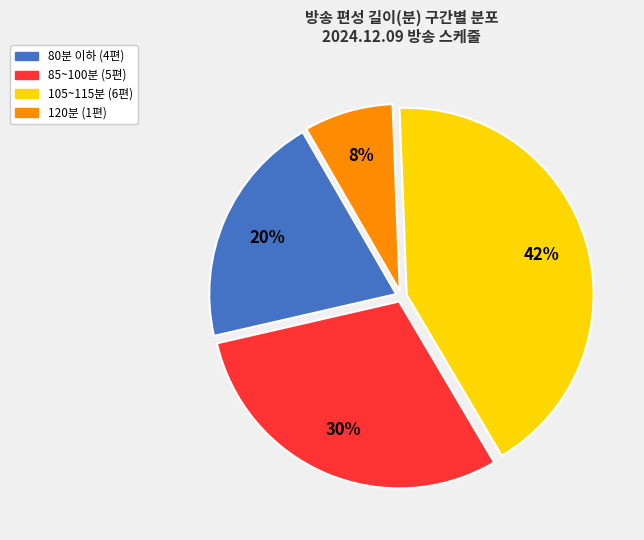

Does any single category account for the majority?

No